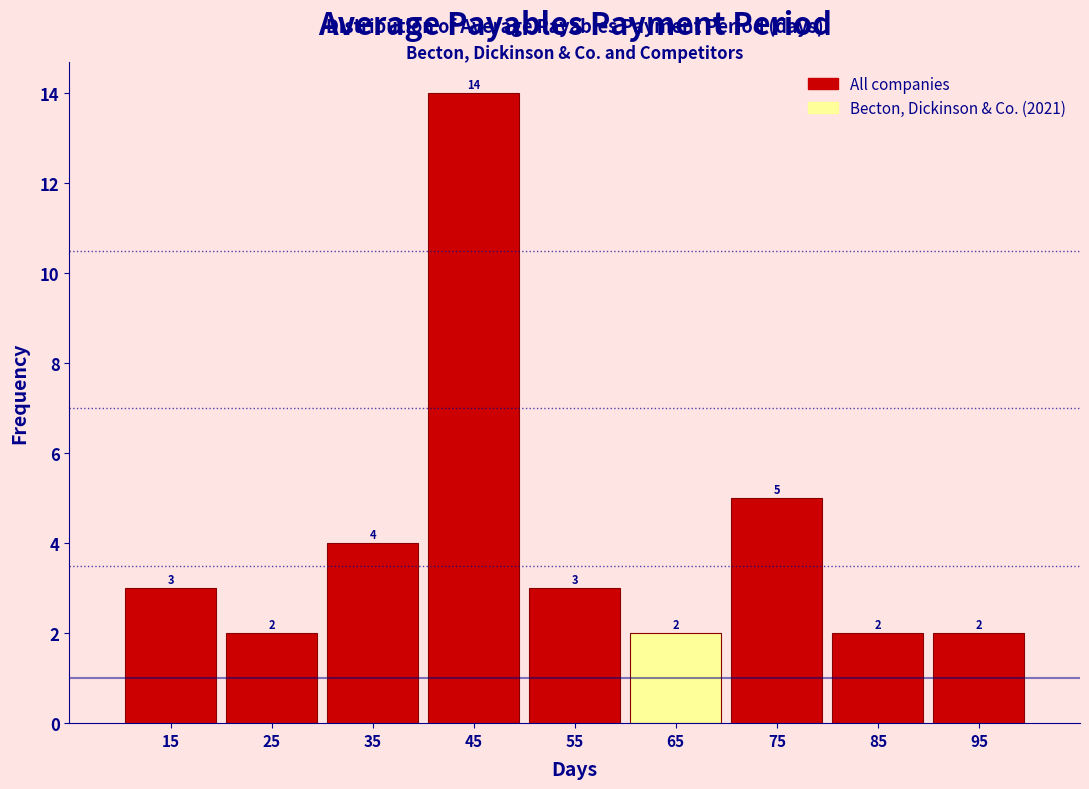

Reading left to right, transcribe this chart: for each bar, give the range it covers on the x-axis and its height.

10 to 20: 3
20 to 30: 2
30 to 40: 4
40 to 50: 14
50 to 60: 3
60 to 70: 2
70 to 80: 5
80 to 90: 2
90 to 100: 2